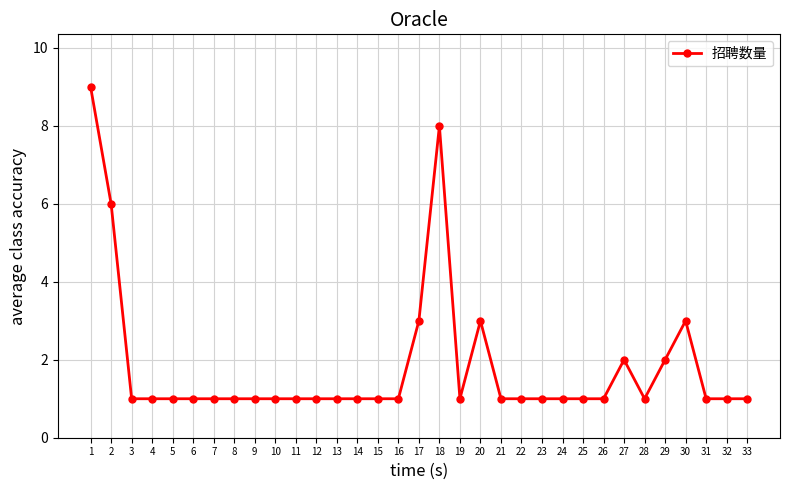

Reading left to right, list all the values displayed in this chart.

9	6	1	1	1	1	1	1	1	1	1	1	1	1	1	1	3	8	1	3	1	1	1	1	1	1	2	1	2	3	1	1	1